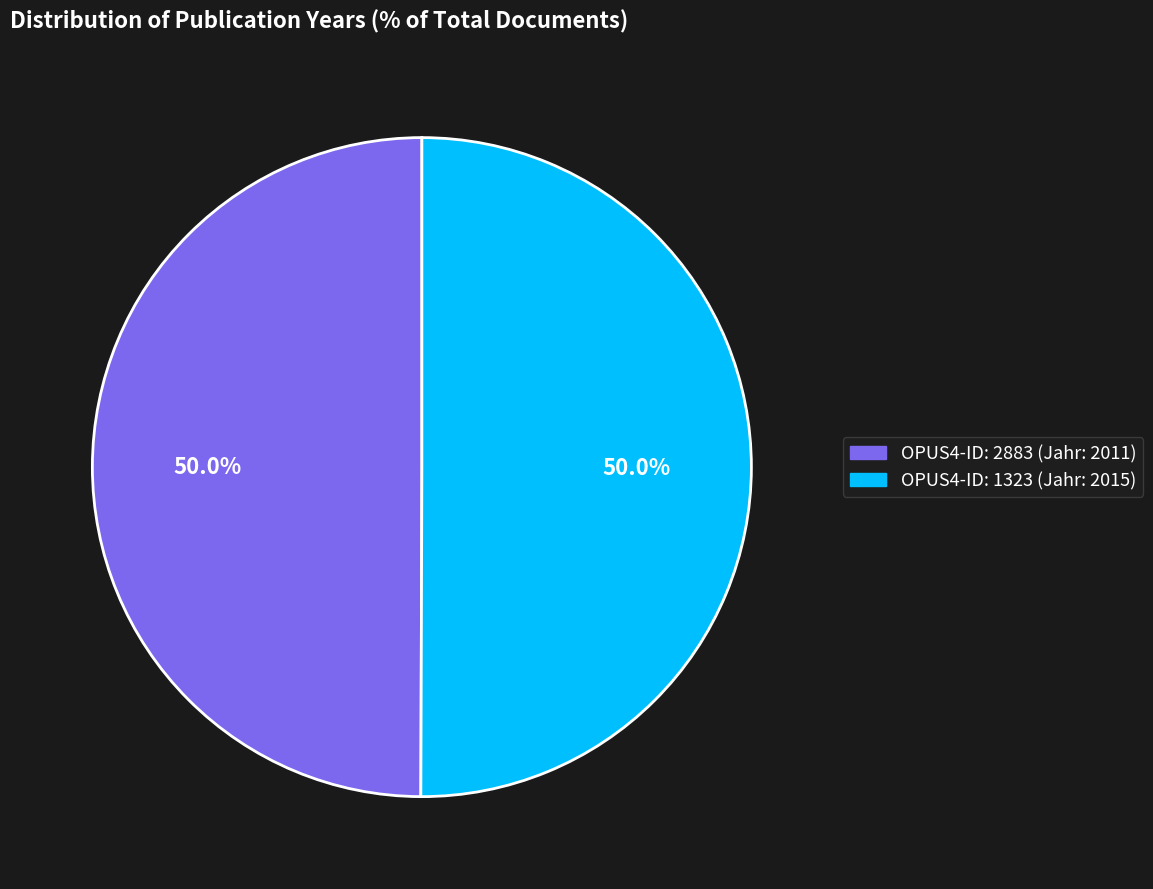

What is the ratio of the value at OPUS4-ID: 1323 (Jahr: 2015) to the value at OPUS4-ID: 2883 (Jahr: 2011)?

1.0